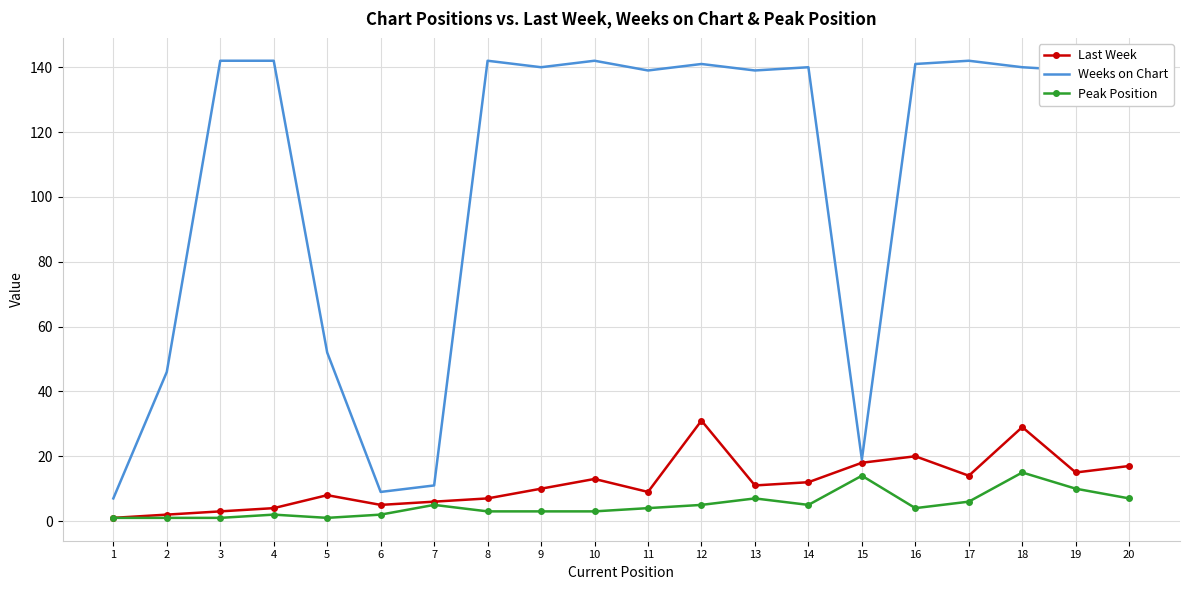

True or false: Peak Position and Weeks on Chart cross at least once.

False